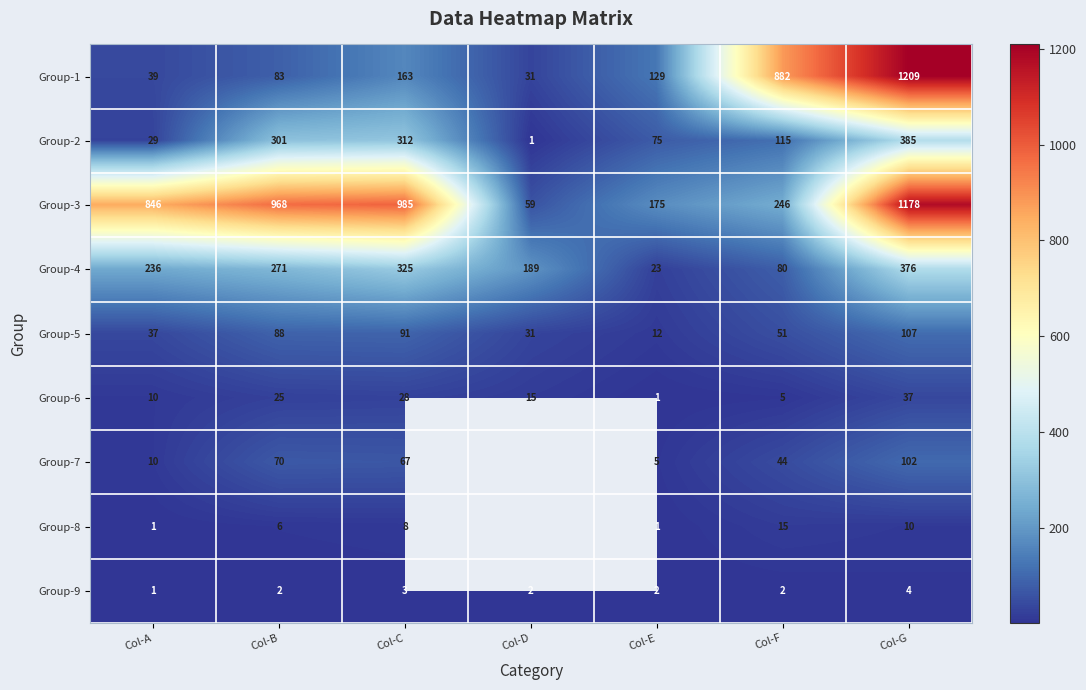

Which category has the highest value across all series?

Col-G